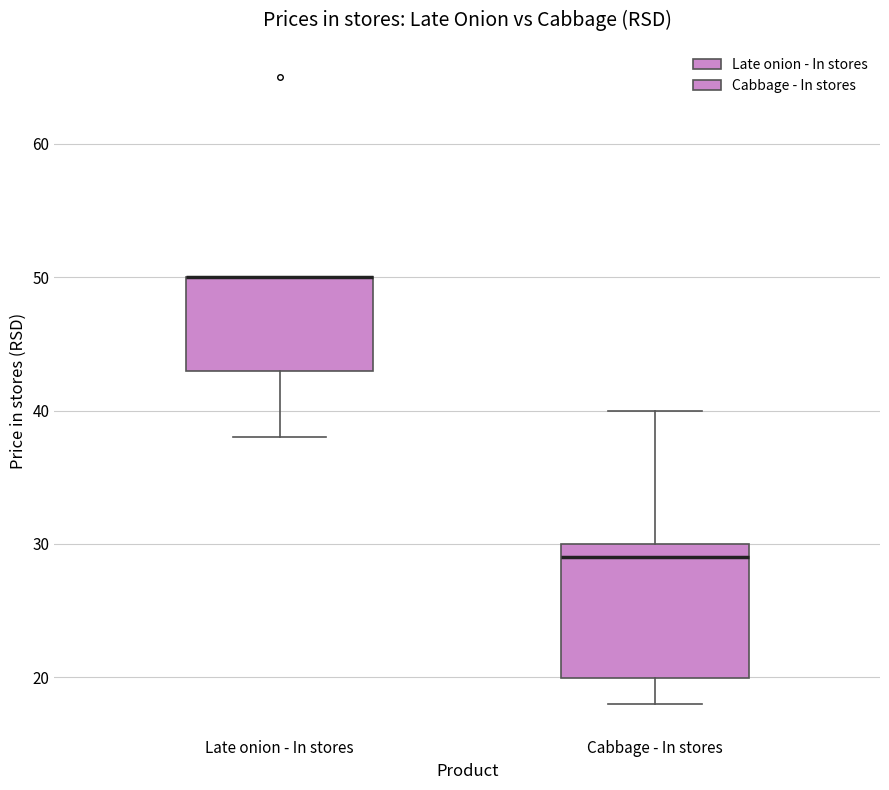

Comparing the boxes themselves (not the whiskers), which one is the tallest?

Cabbage - In stores